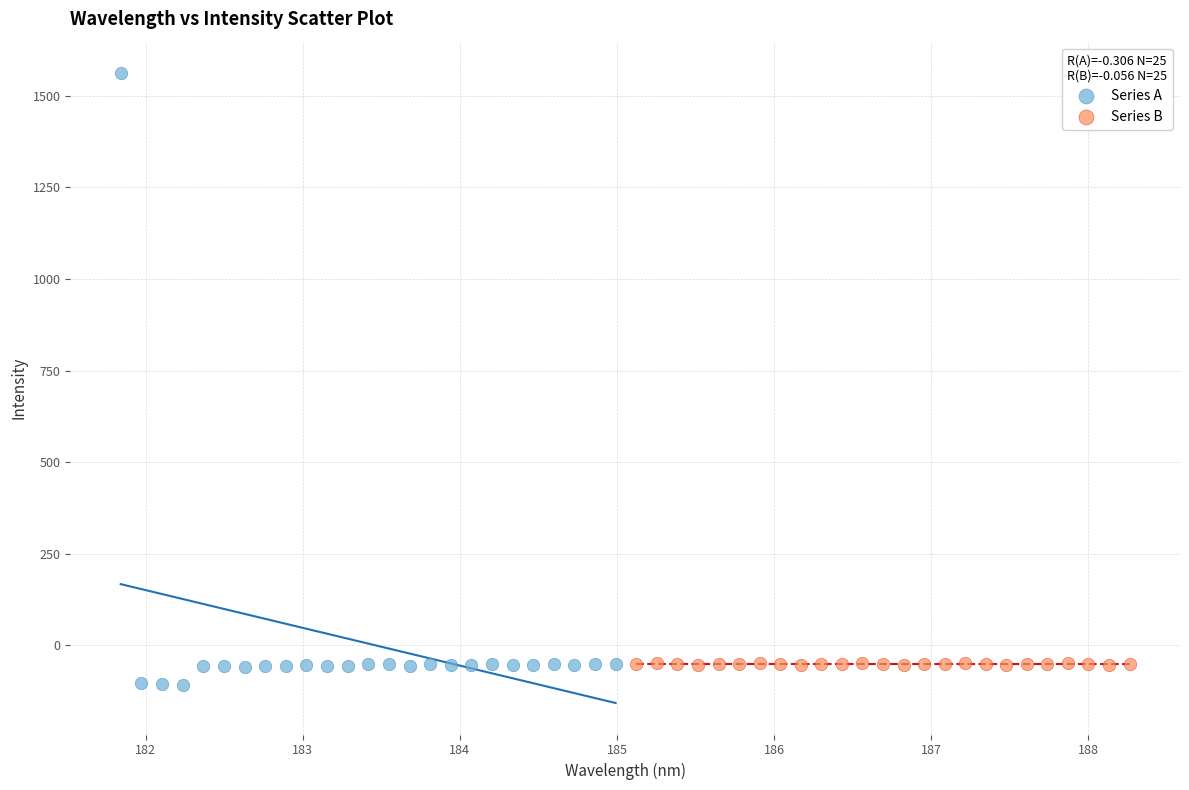

Which series contains the lowest Y value?

Series A